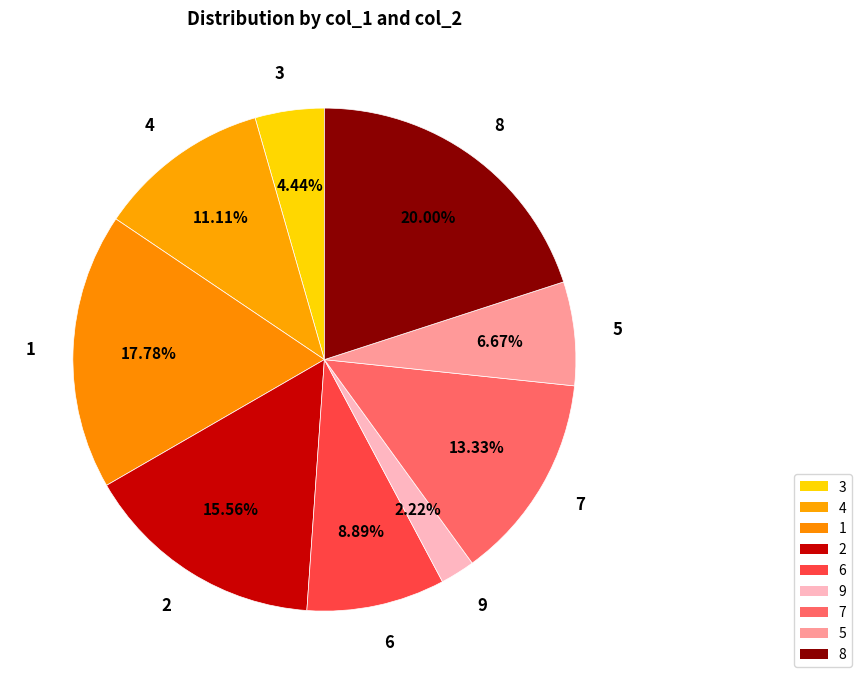

Is there any slice that represents more than half of the pie?

No